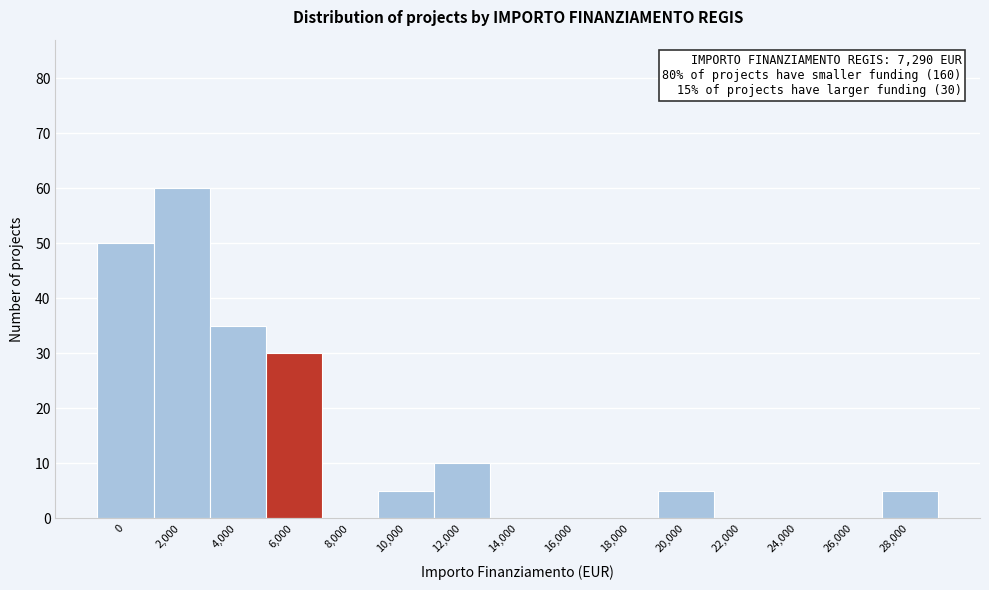

Reading left to right, list all the values displayed in this chart.

0=50	2,000=60	4,000=35	6,000=30	8,000=0	10,000=5	12,000=10	14,000=0	16,000=0	18,000=0	20,000=5	22,000=0	24,000=0	26,000=0	28,000=5